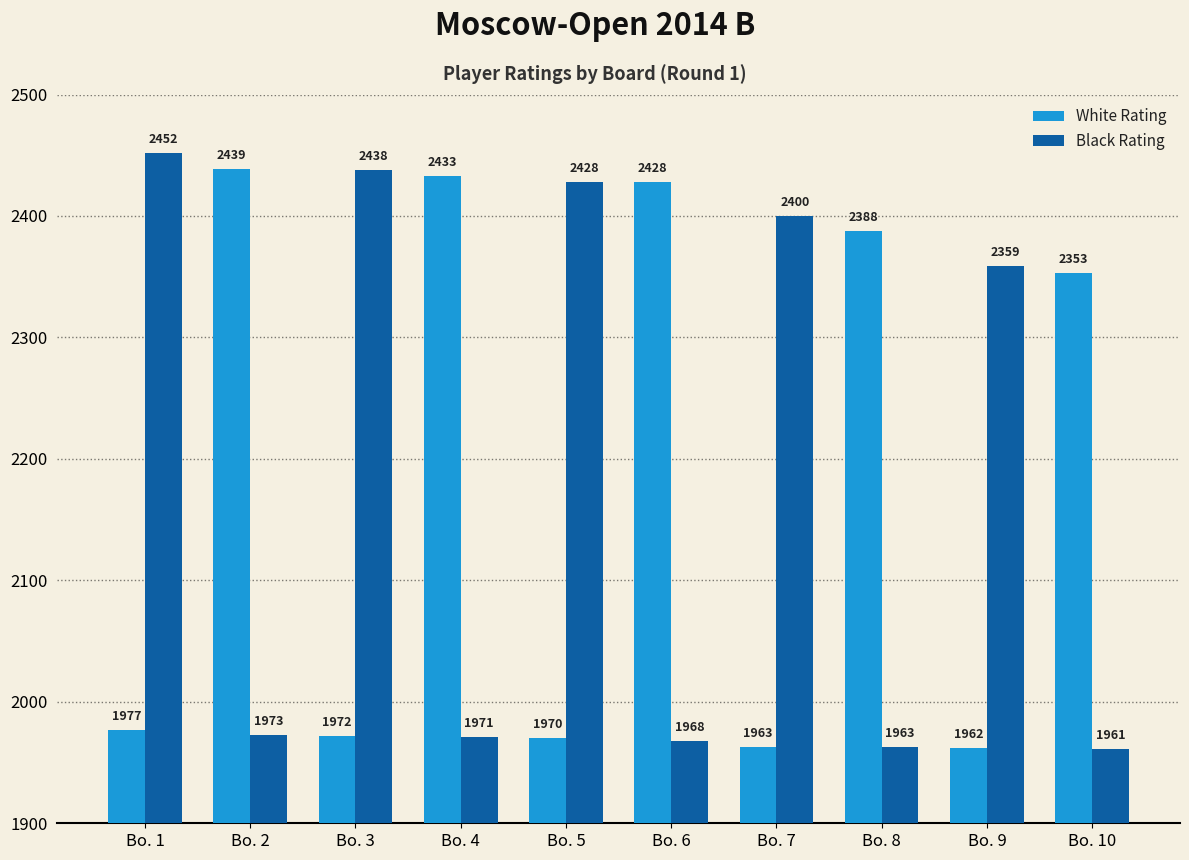

Are the bars horizontal?

No